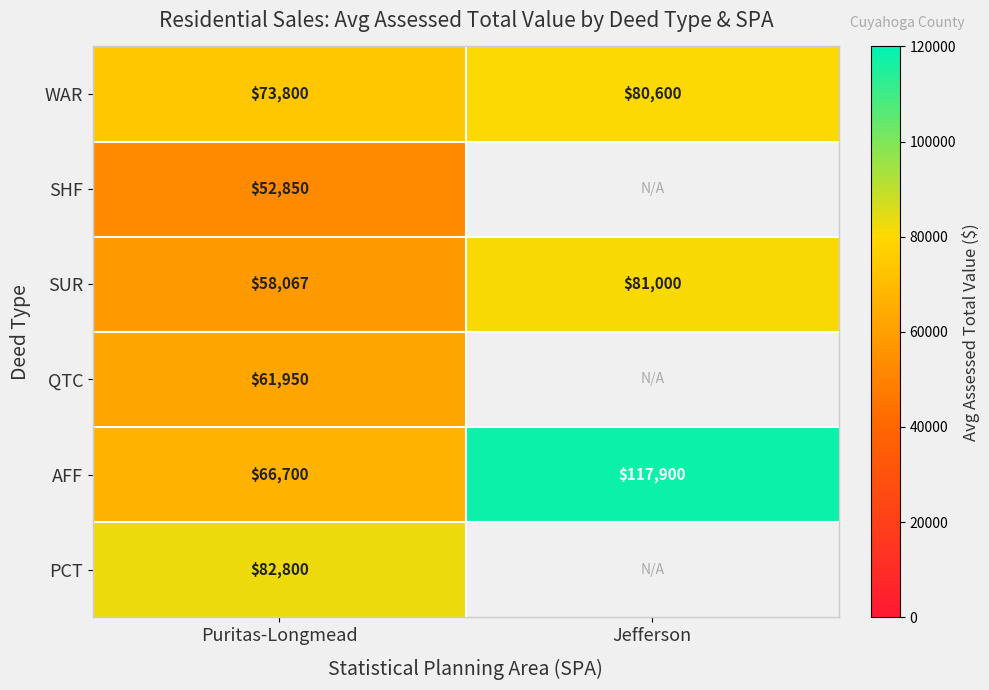

Which category has the lowest value across all series?

Puritas-Longmead